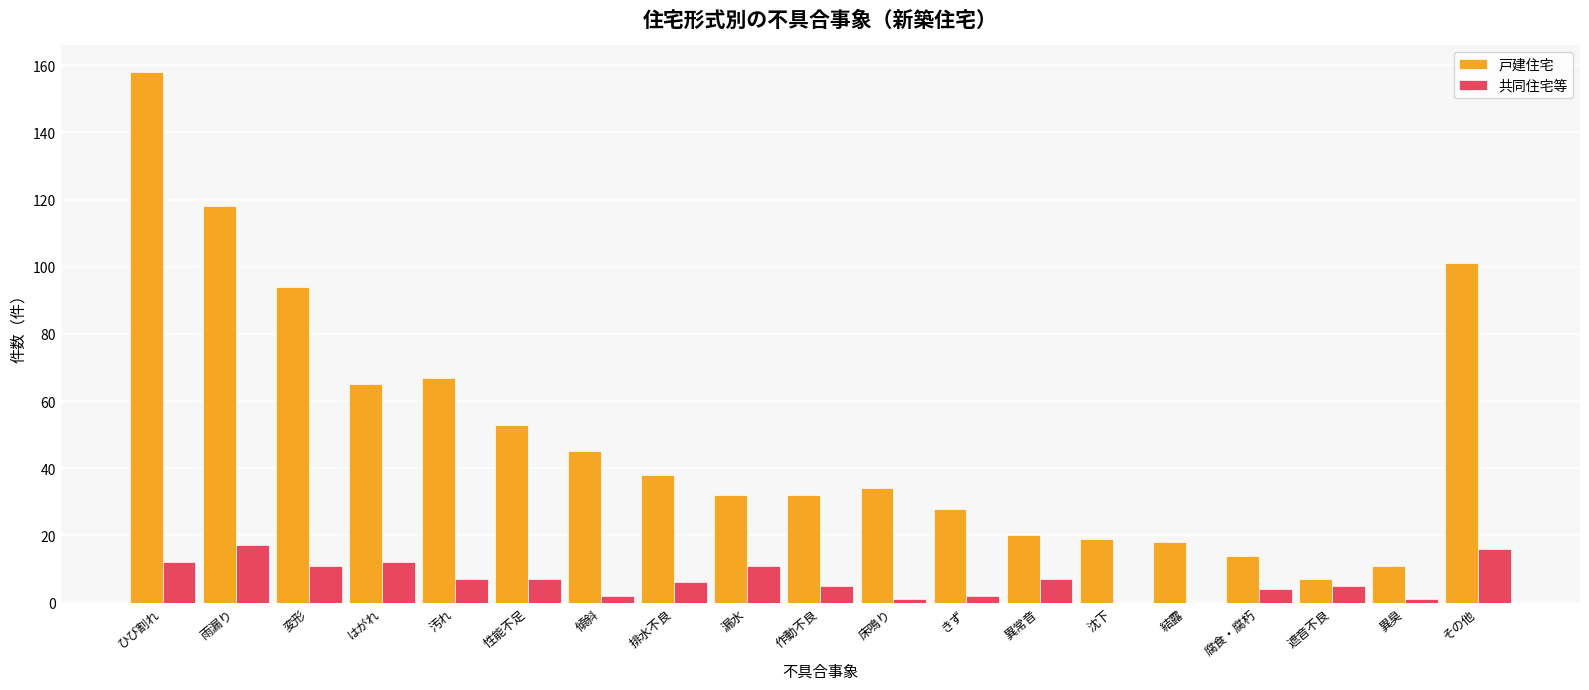

What is the total value across all series at 傾斜?

47